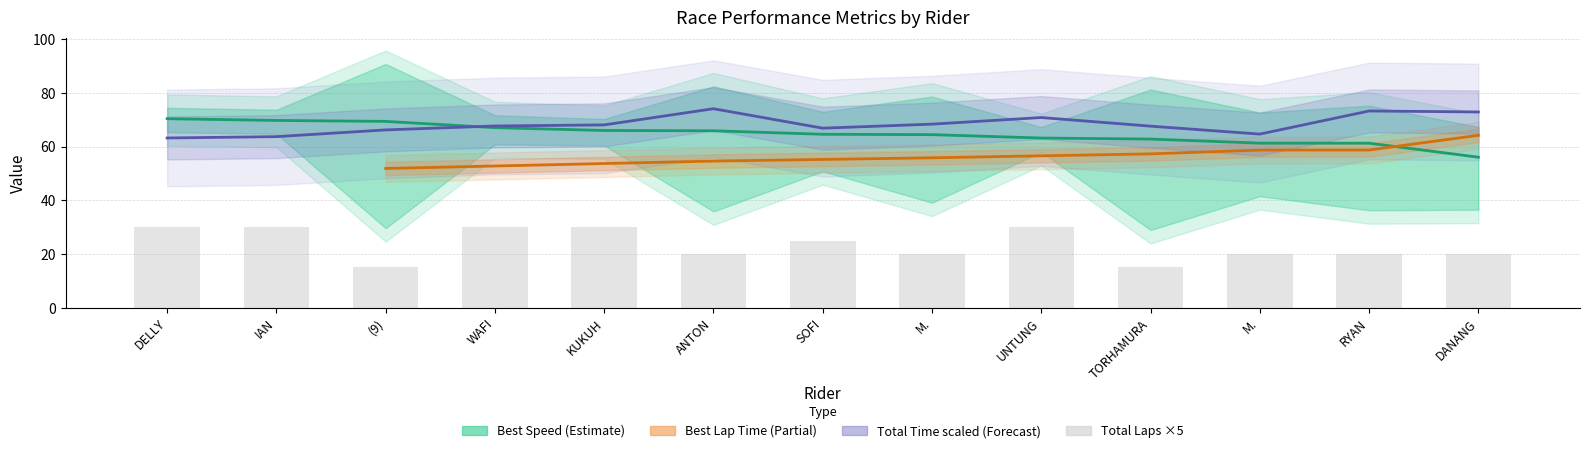

What is the difference between the second highest and minimum values in the Total Time series?

10.1